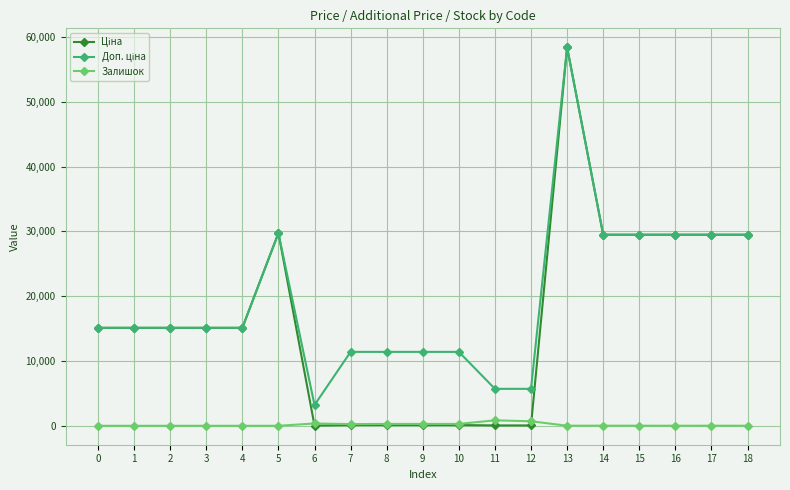

What is the greatest value displayed?

58426.5